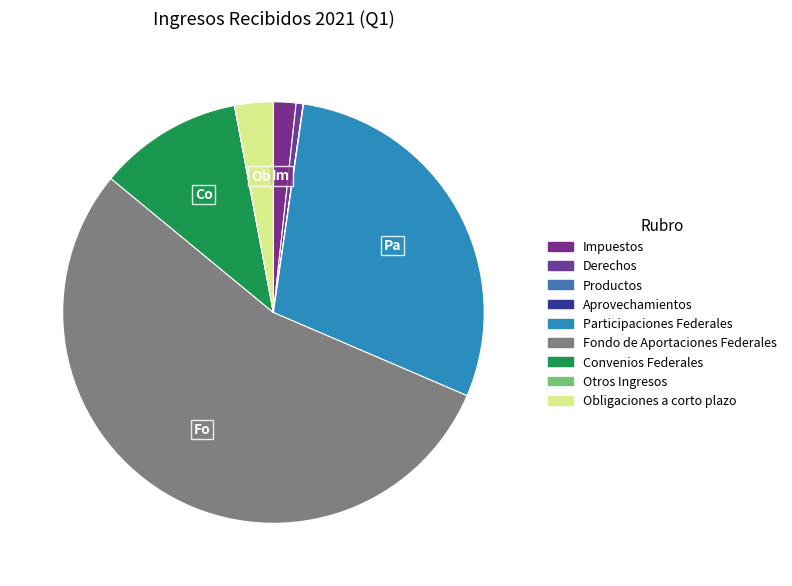

To the nearest percent, what is the difference between the largest and smallest slice percentages?

55%